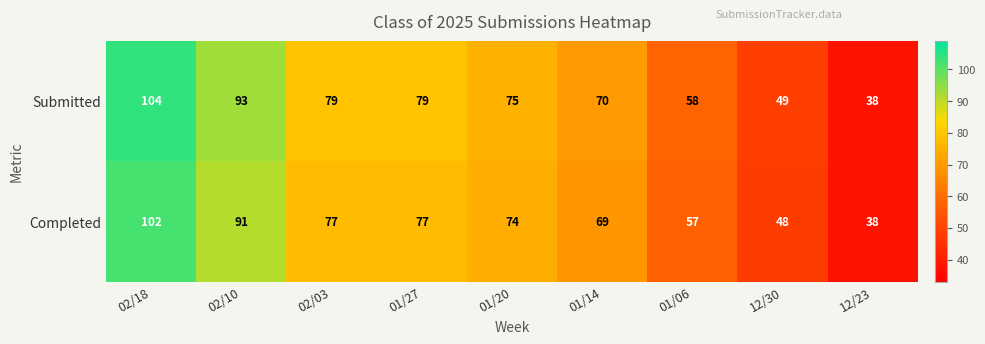

Where is Submitted nearest to the value 71?

01/14